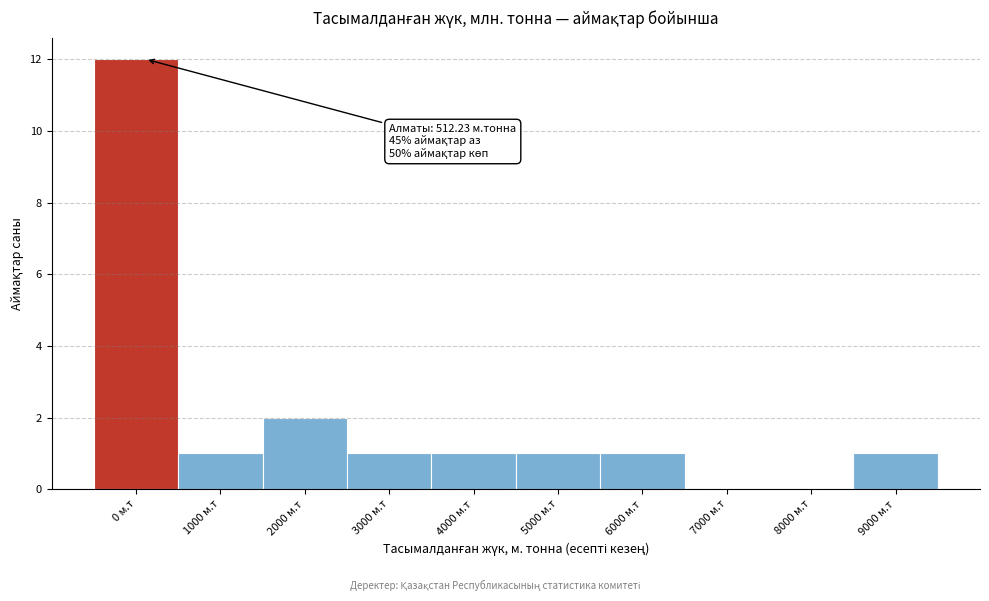

Reading left to right, extract all data points from this chart.

0 м.т=12	1000 м.т=1	2000 м.т=2	3000 м.т=1	4000 м.т=1	5000 м.т=1	6000 м.т=1	7000 м.т=0	8000 м.т=0	9000 м.т=1